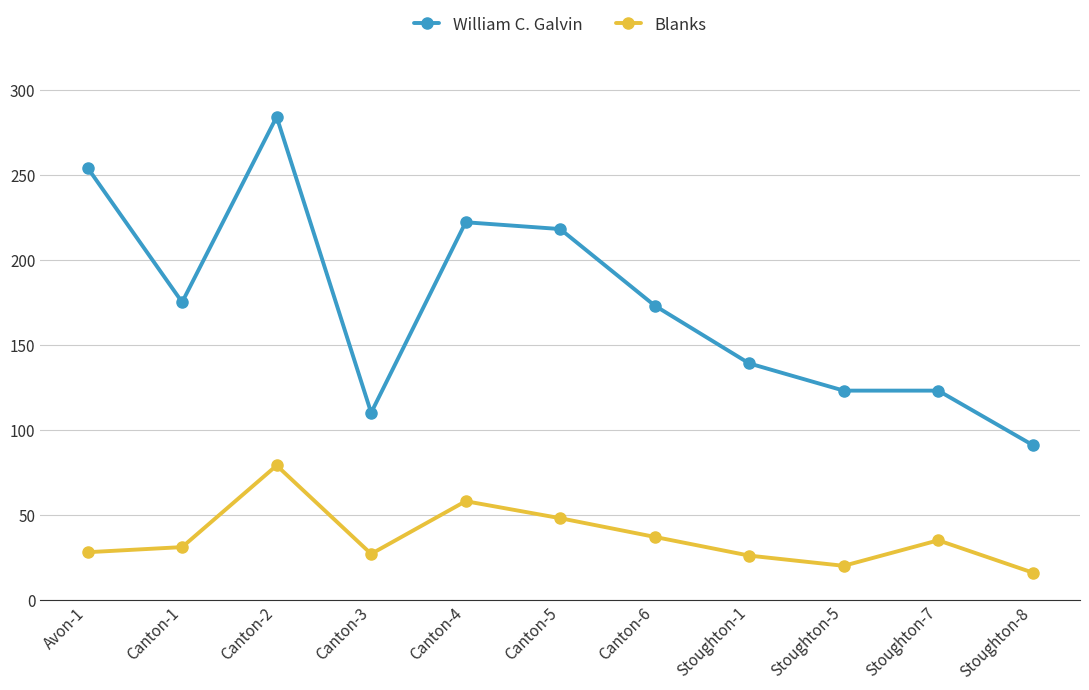

Is this an area chart (filled region under the line)?

No